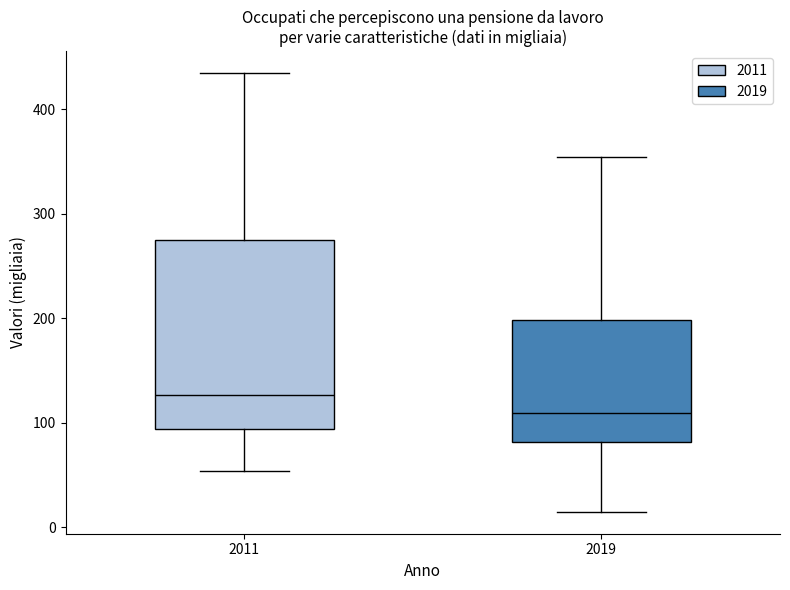

Reading left to right, transcribe this box plot: for each box, give where its median line is, the range the box spans, and where its two whiskers end, as read against the y-axis. The values are not printed on the chart, so give them approximately, as read against the axis.

2011: median 130, box 90 to 280, whiskers 50 to 430
2019: median 110, box 80 to 200, whiskers 10 to 350